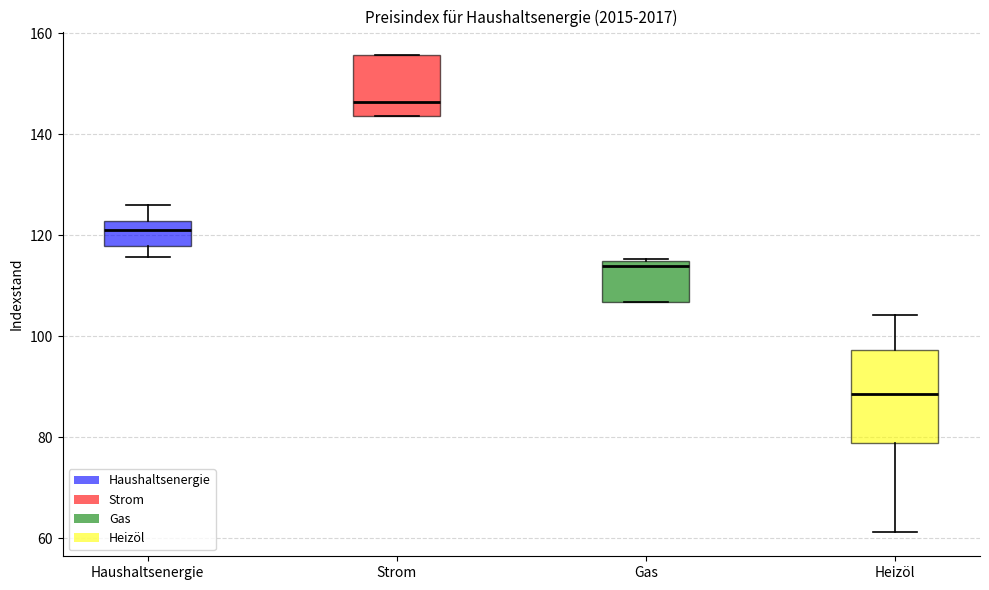

Where does the lower whisker of the box for Heizöl end on the y-axis? The values are not printed on the chart, so give them approximately, as read against the axis.

62